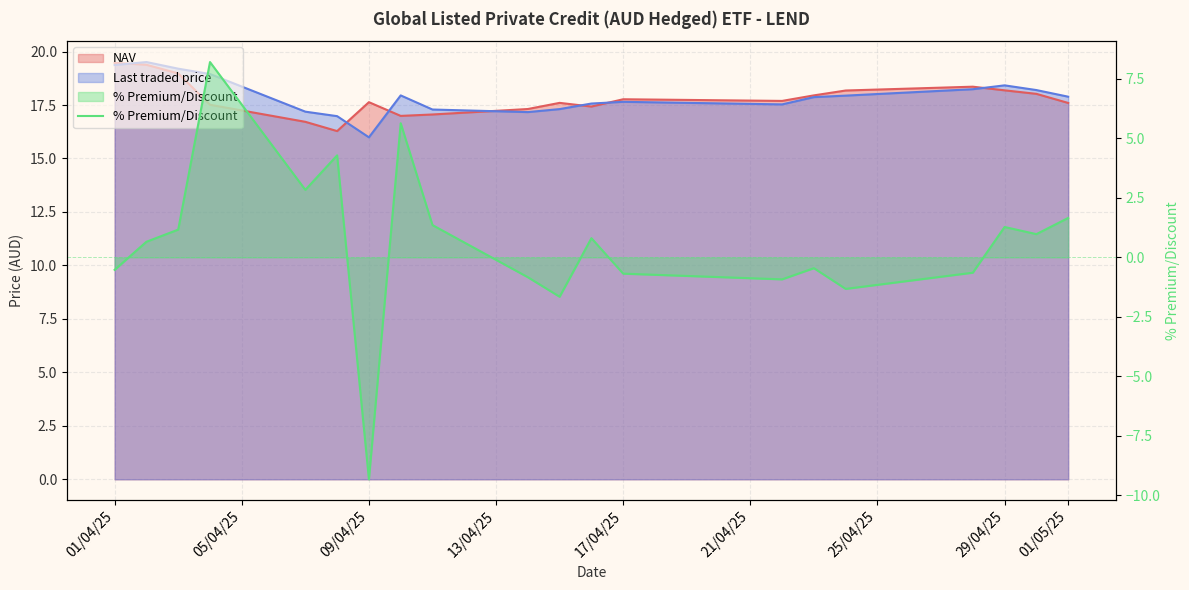

How many interior local peaks (higher than both neighbors) does the data have?

6